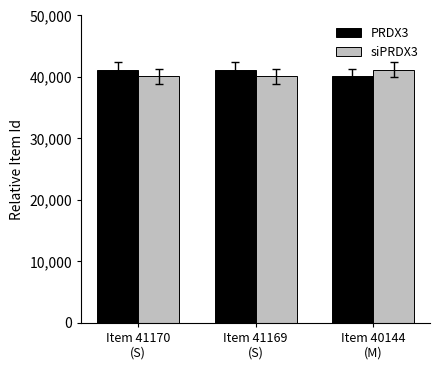

How many bars are there in total?

6